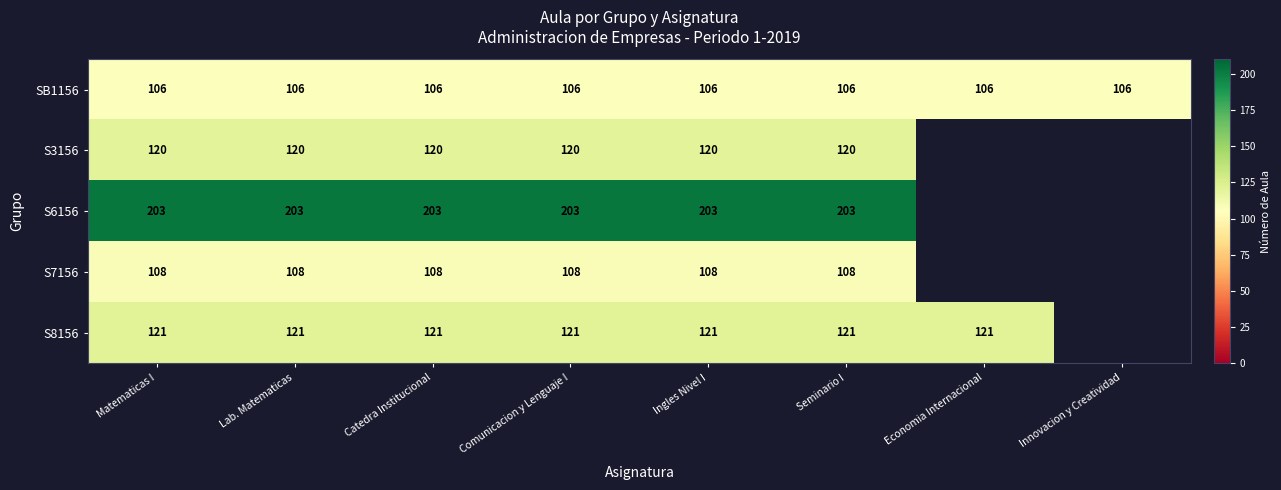

Which has a higher value, Seminario I or Ingles Nivel I?

Seminario I